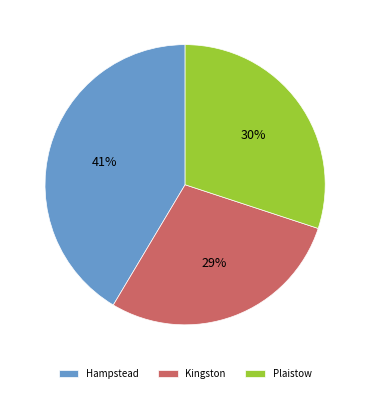

Which slice is the smallest?

Kingston